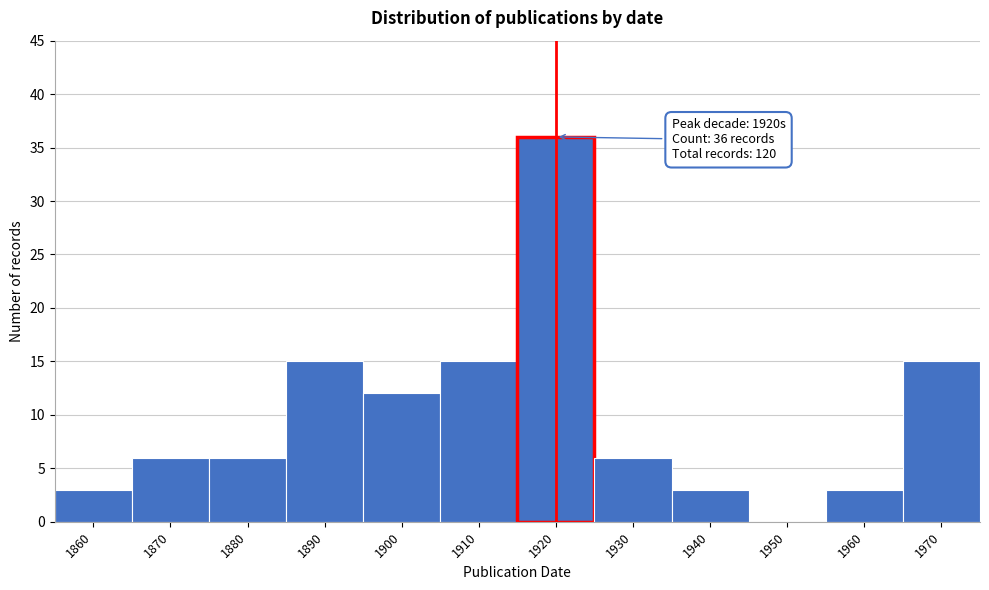

Reading left to right, what are all the values shown in this chart?

1860=3	1870=6	1880=6	1890=15	1900=12	1910=15	1920=36	1930=6	1940=3	1950=0	1960=3	1970=15